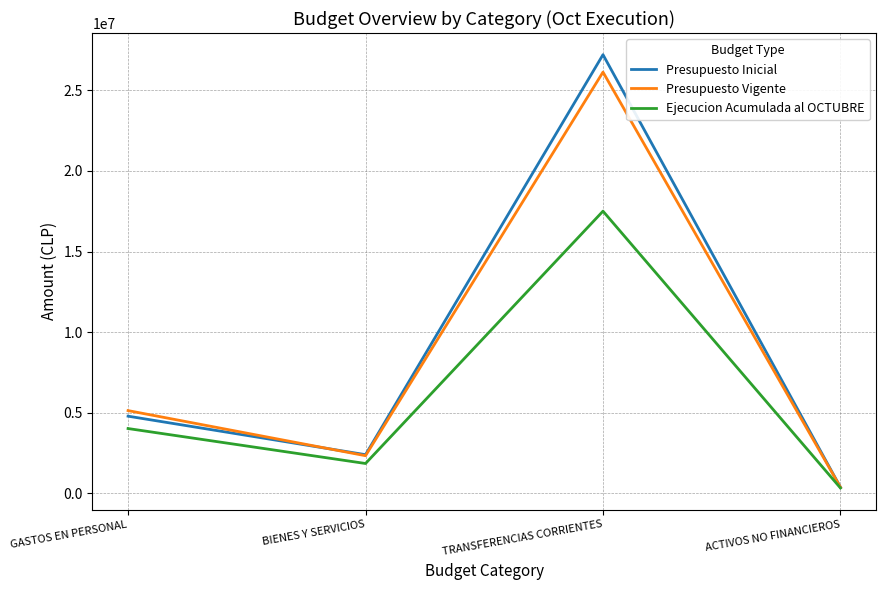

What are all the series names shown in the legend?

Presupuesto Inicial, Presupuesto Vigente, Ejecucion Acumulada al OCTUBRE